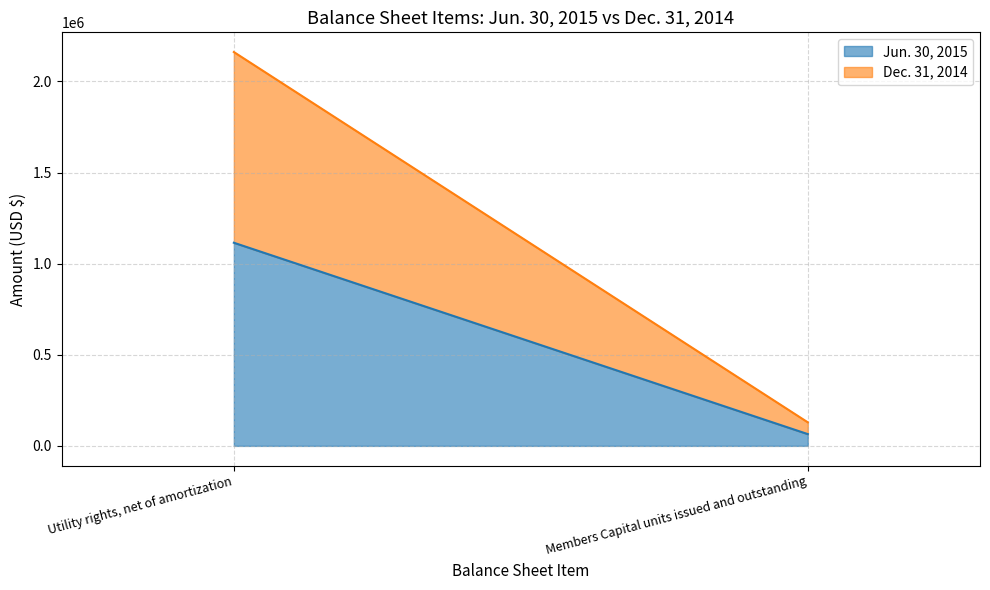

Is the value of Jun. 30, 2015 at Members Capital units issued and outstanding greater than the value of Dec. 31, 2014 at Utility rights, net of amortization?

No